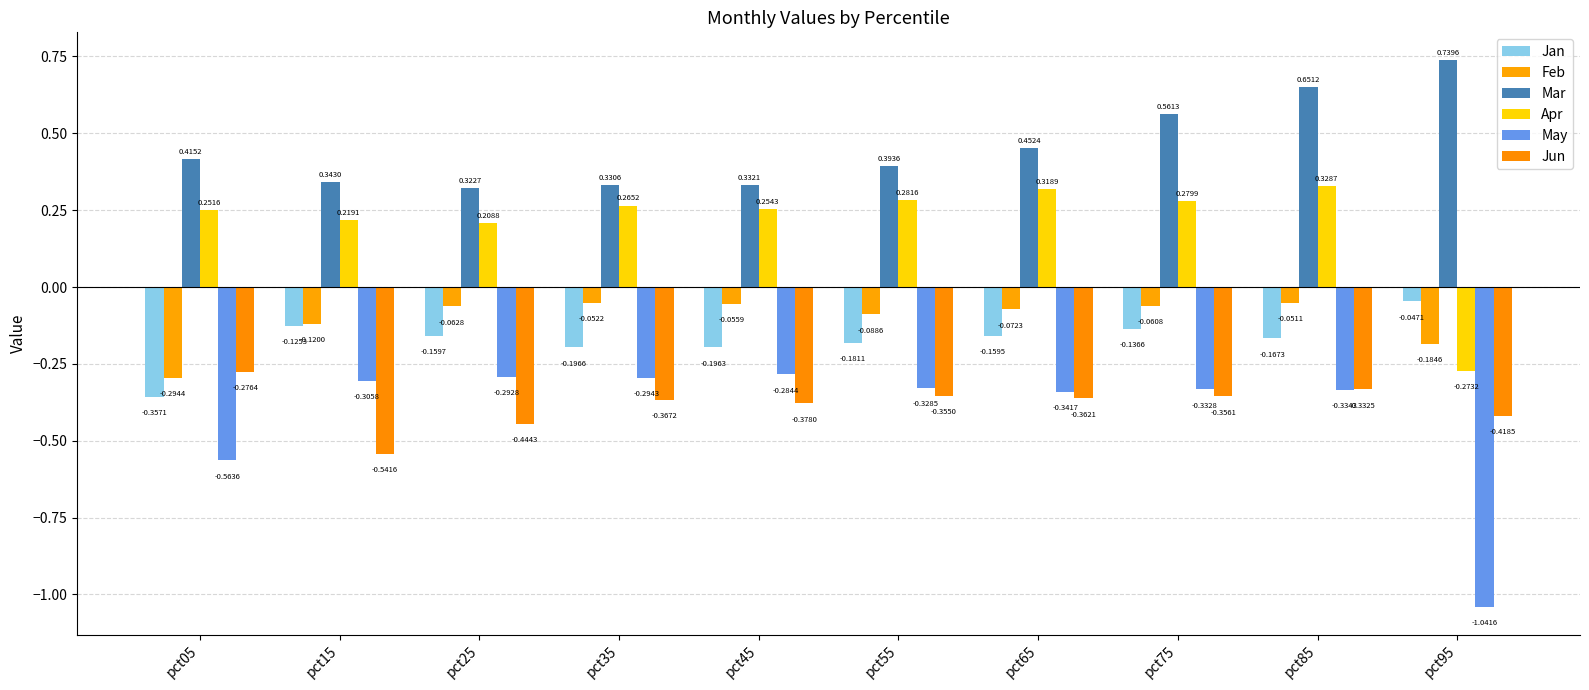

True or false: Jun has a value of -0.2 at pct05.

False